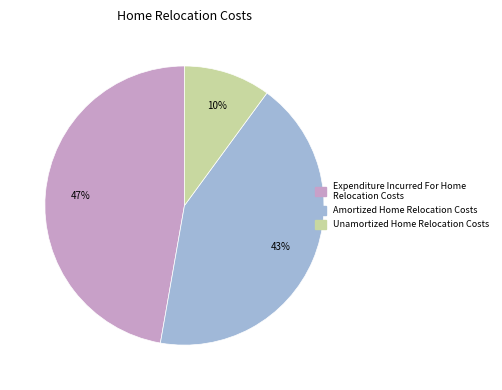

True or false: Amortized Home Relocation Costs accounts for 43% of the total.

True